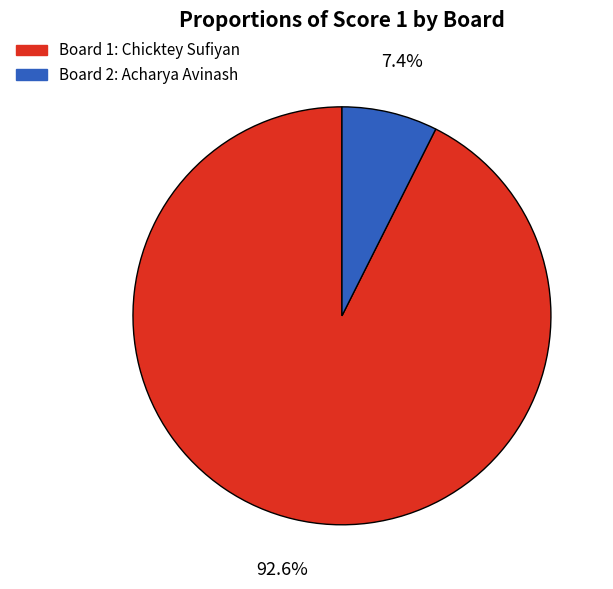

Does any single category account for the majority?

Yes